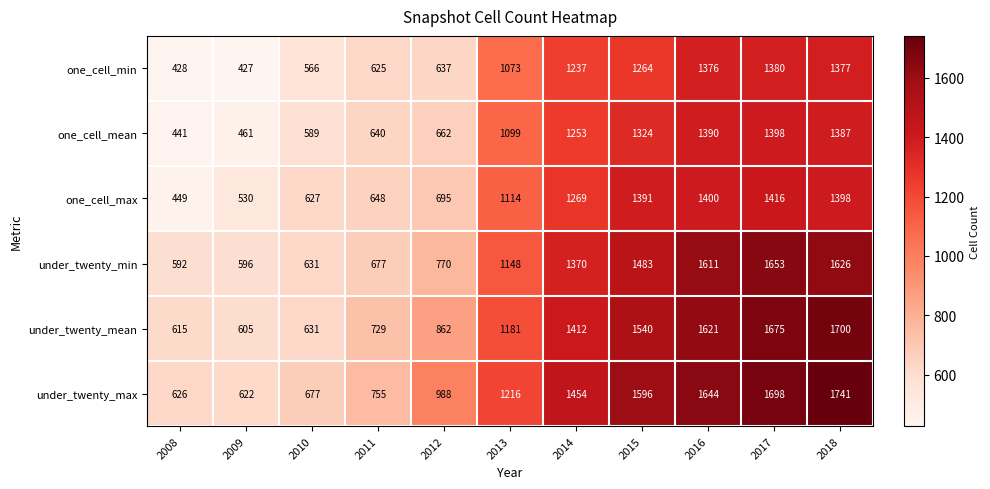

At which category does the chart reach its peak across all series?

2018